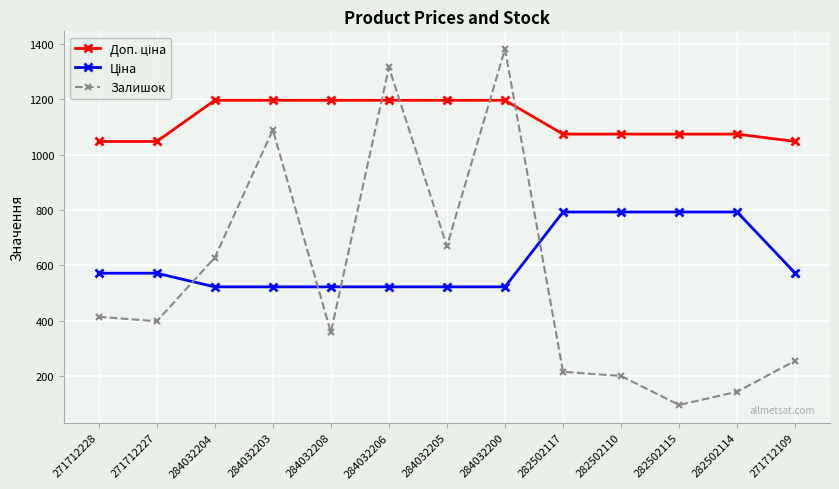

What is the label of the 4th point from the left?

284032203